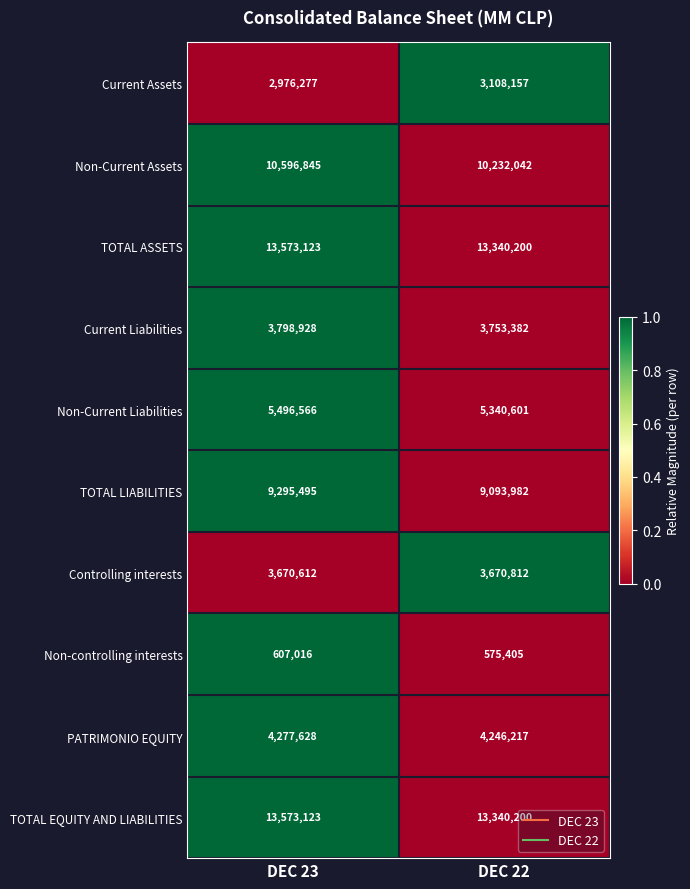

What is the approximate value of Non-Current Assets at DEC 22, to the nearest 50?

10232050